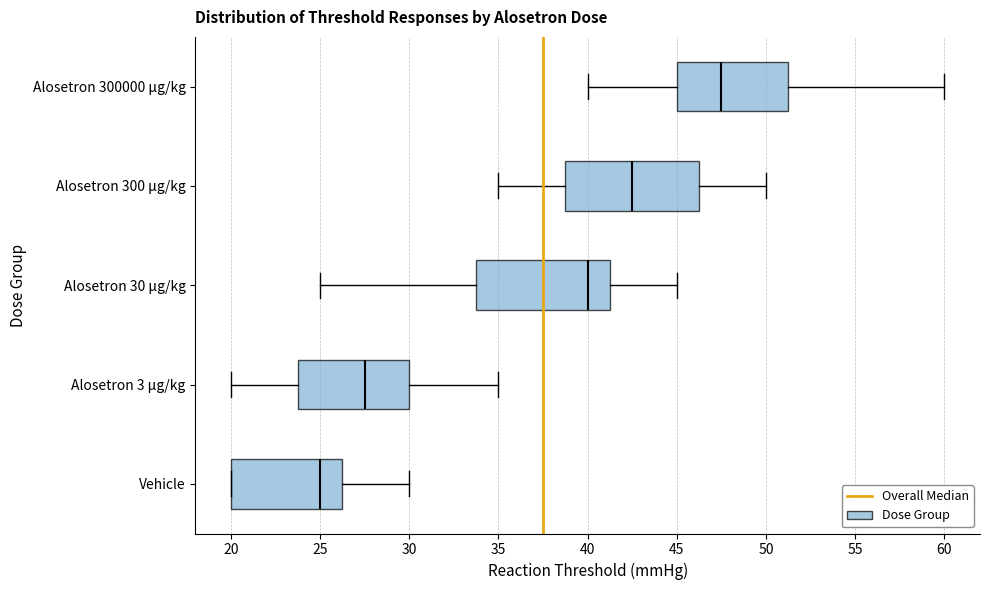

Reading bottom to top, read every box against the x-axis: the position of its median line, the range the box covers, and the ends of its whiskers. The values are not printed on the chart, so give them approximately, as read against the axis.

Vehicle: median 25.0, box 20.0 to 26.5, whiskers 20.0 to 30.0
Alosetron 3 μg/kg: median 27.5, box 24.0 to 30.0, whiskers 20.0 to 35.0
Alosetron 30 μg/kg: median 40.0, box 34.0 to 41.5, whiskers 25.0 to 45.0
Alosetron 300 μg/kg: median 42.5, box 39.0 to 46.5, whiskers 35.0 to 50.0
Alosetron 300000 μg/kg: median 47.5, box 45.0 to 51.5, whiskers 40.0 to 60.0